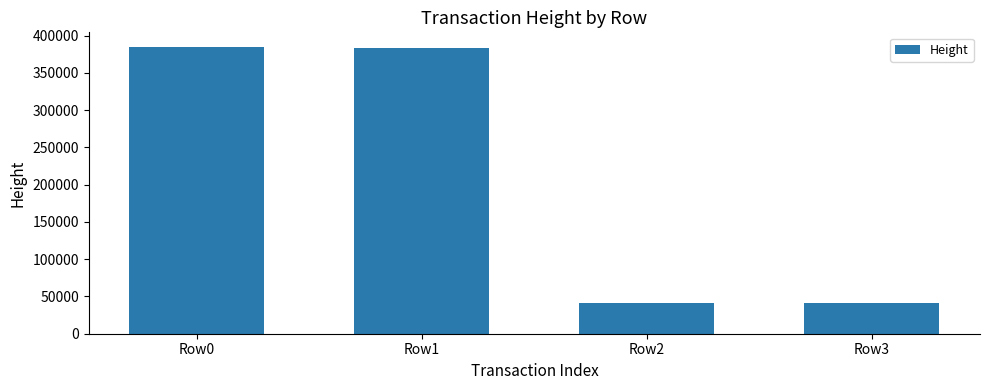

The value at Row2 is 12144. True or false?

False